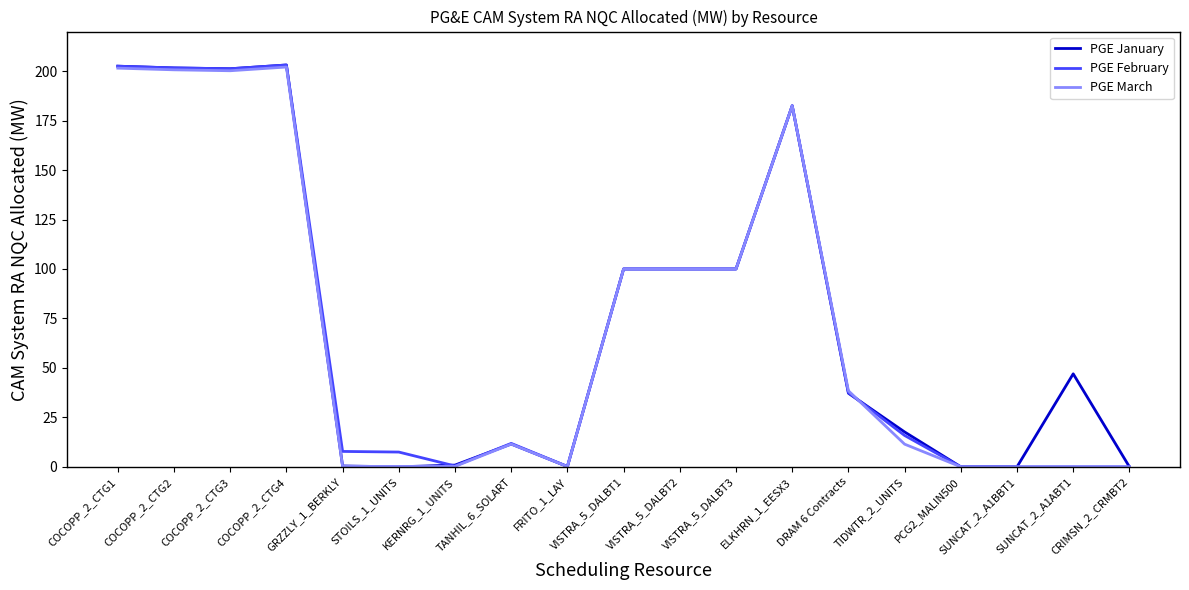

Between PCG2_MALIN500 and SUNCAT_2_A1ABT1, which series saw the biggest shift?

PGE January